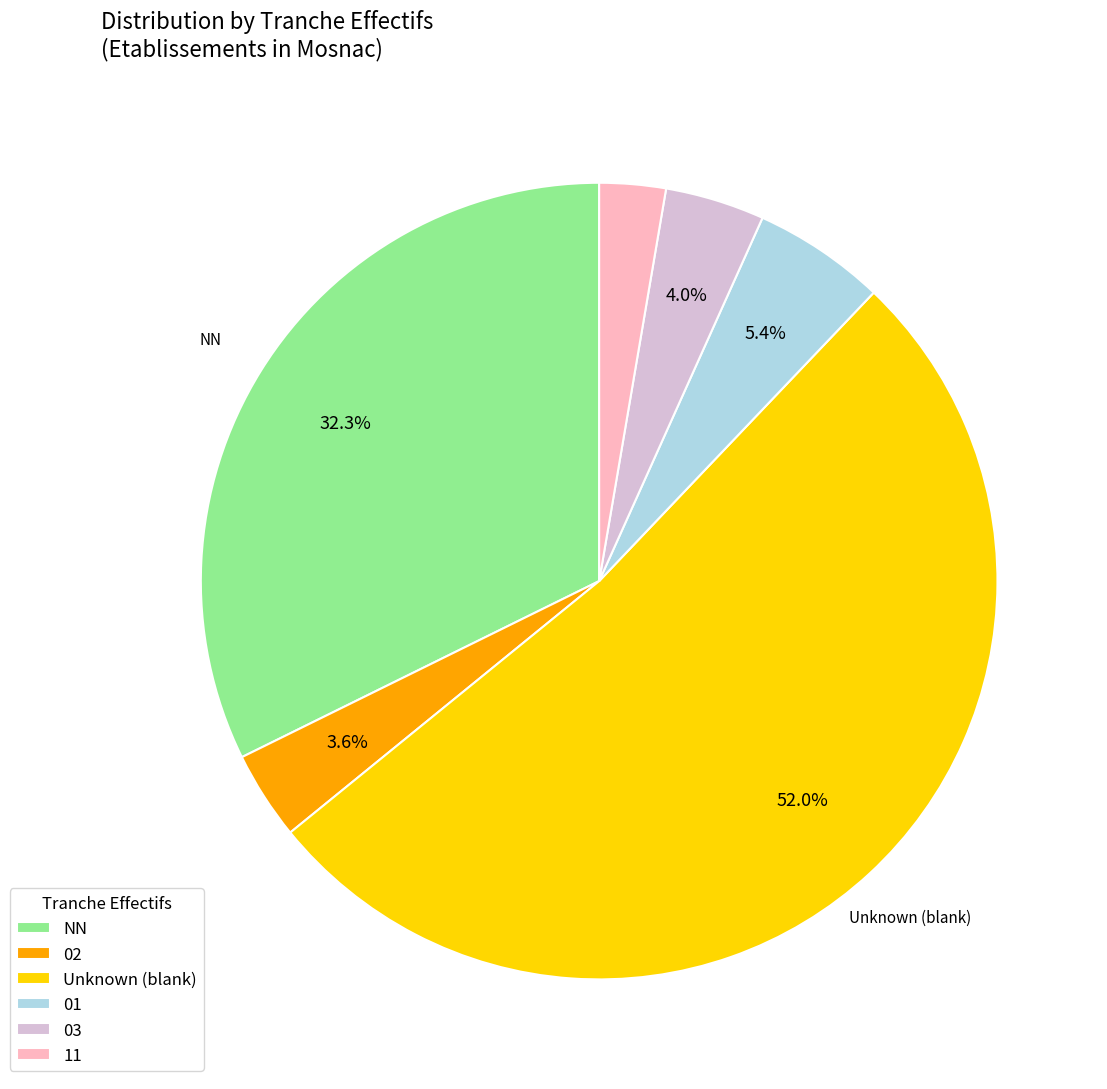

To the nearest percent, what is the combined percentage of 02 and 03?

8%